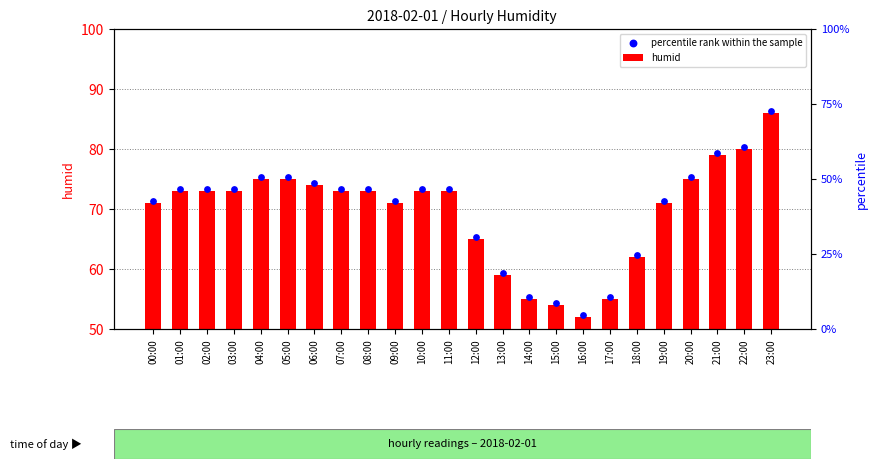

What are all the series names shown in the legend?

humid, percentile rank within the sample